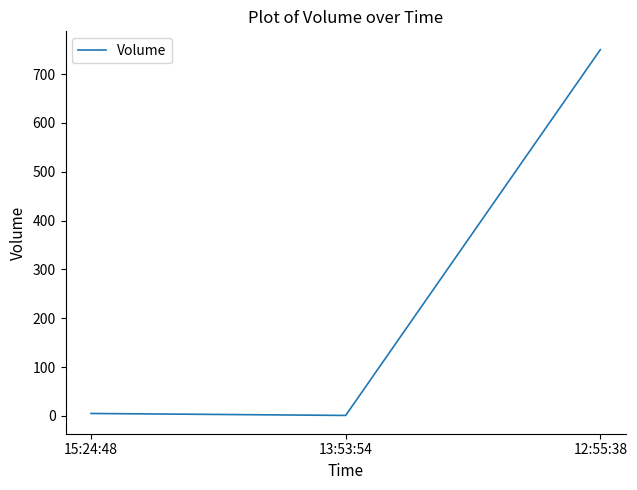

The chart shows a value of 750 at 12:55:38. True or false?

True